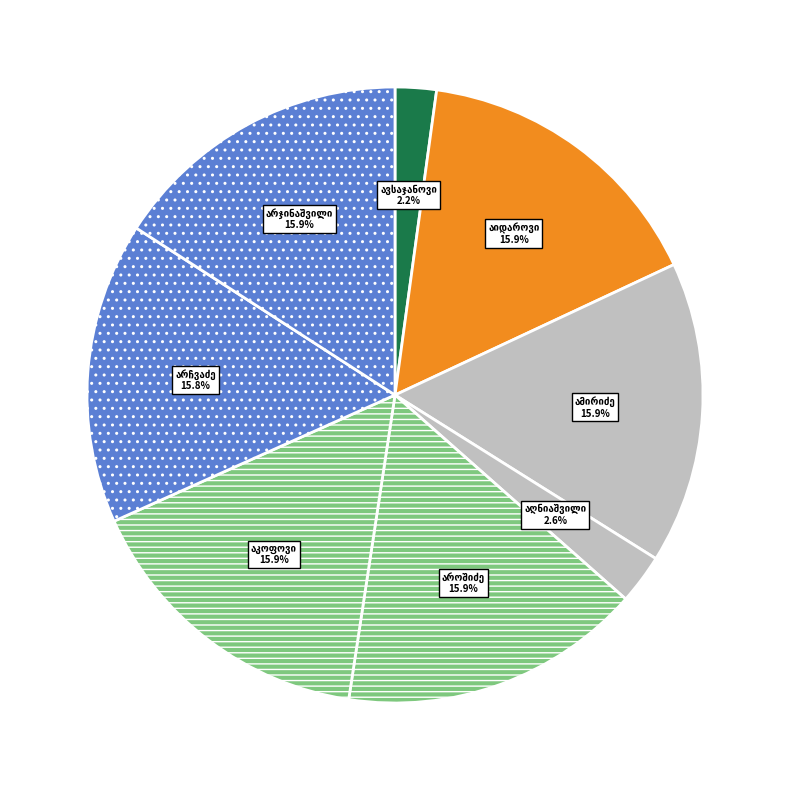

How many segments does this pie chart have?

8